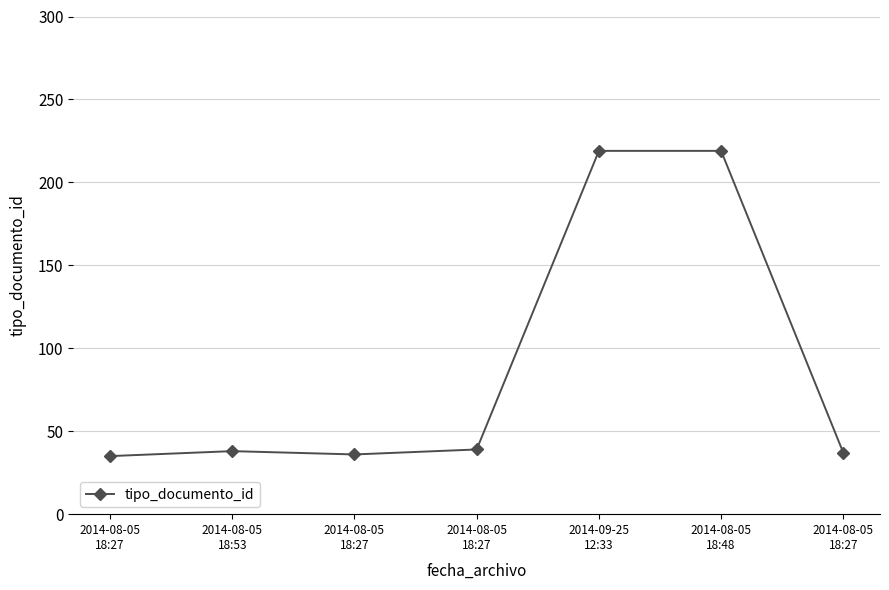

How many interior local peaks (higher than both neighbors) does the data have?

1